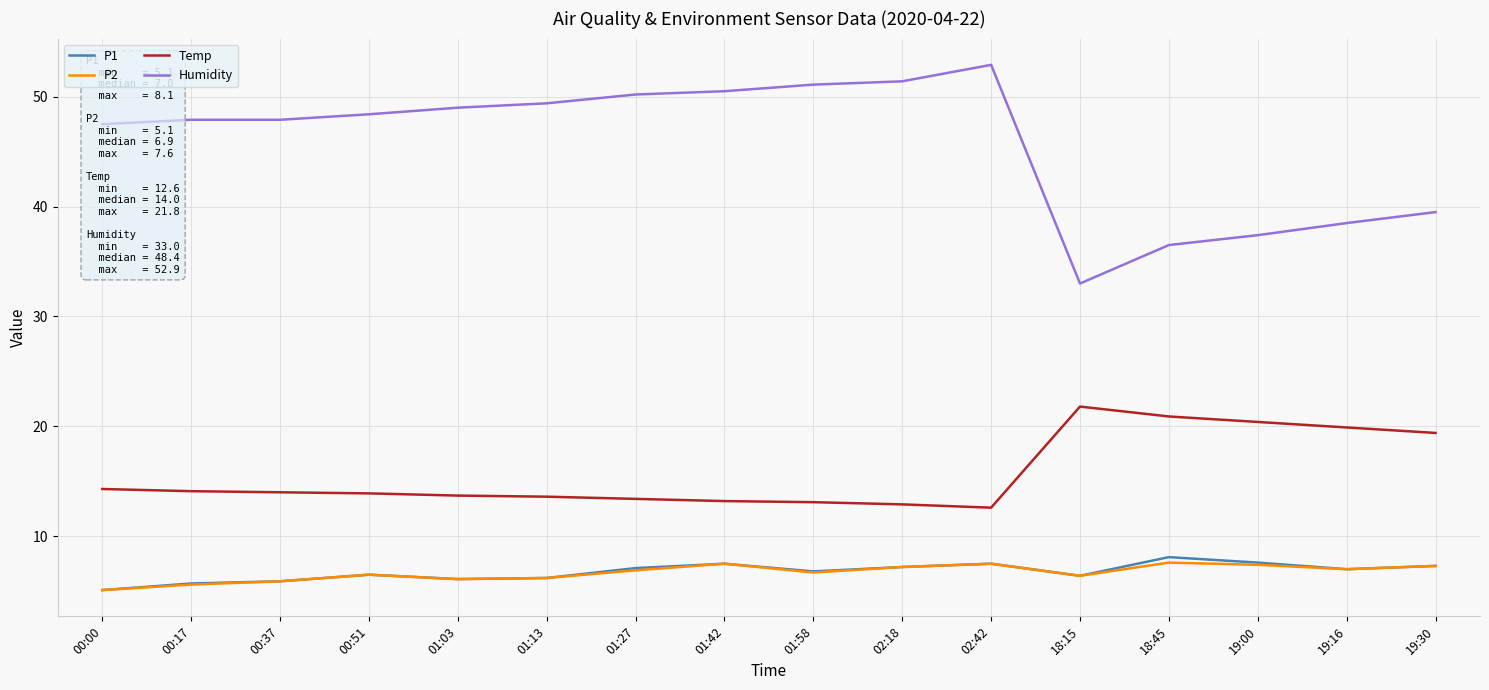

True or false: Temp and P2 cross at least once.

False